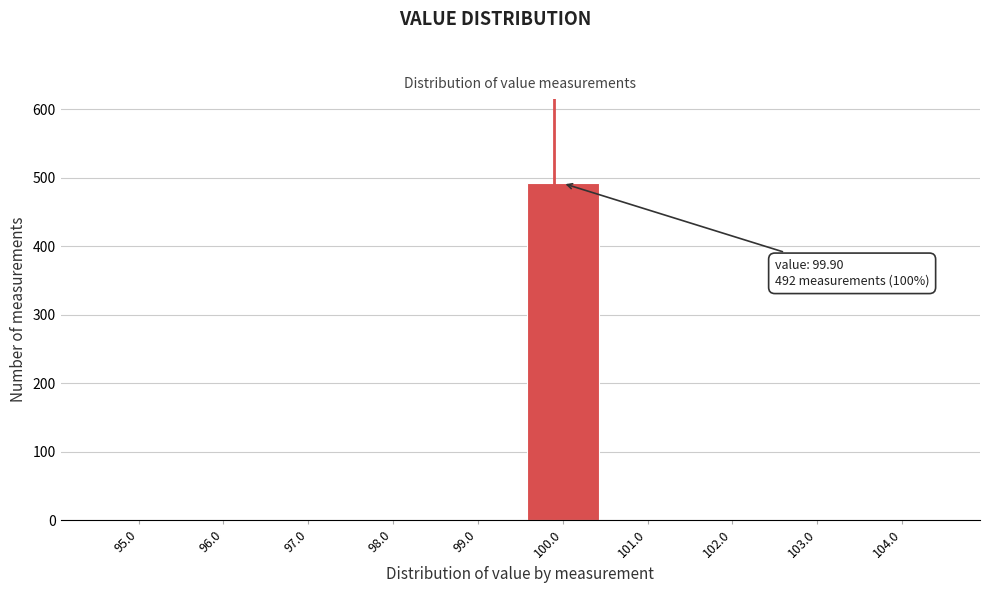

Which range on the x-axis has the tallest bar?

99.5 to 100.5